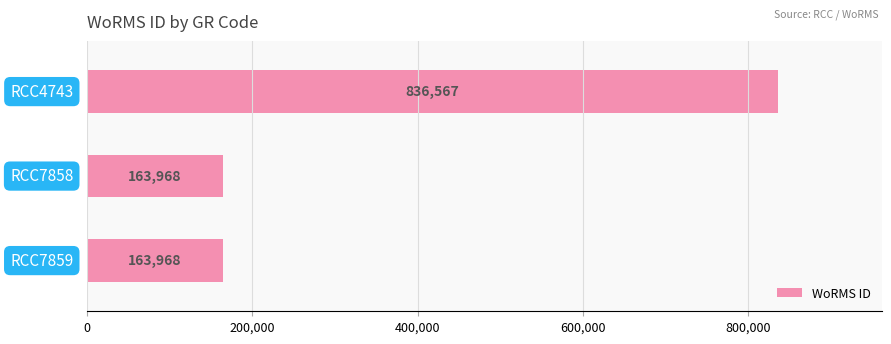

What is the value of the 2nd bar from the top?

163968